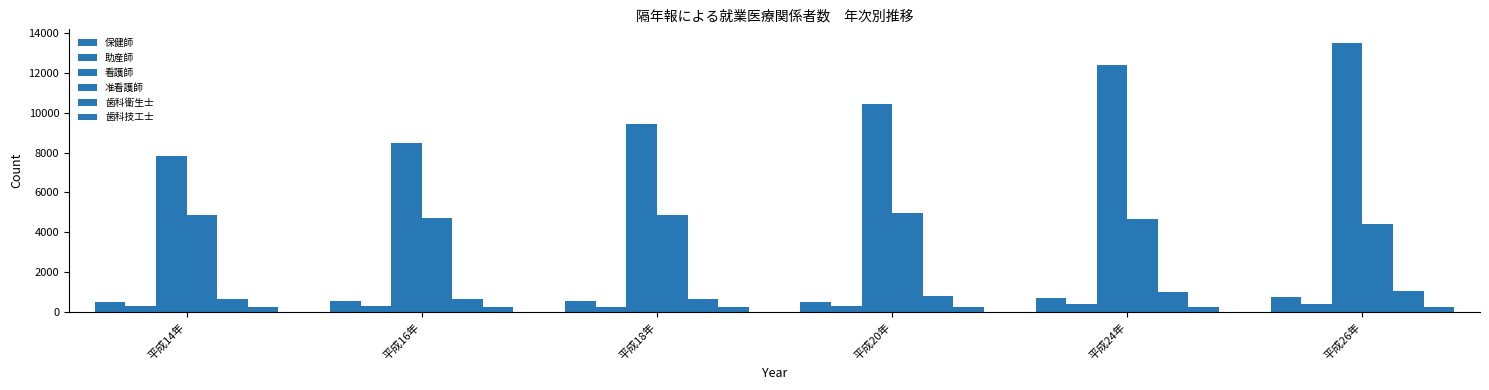

Which category has the lowest value in the 歯科技工士 series?

平成16年